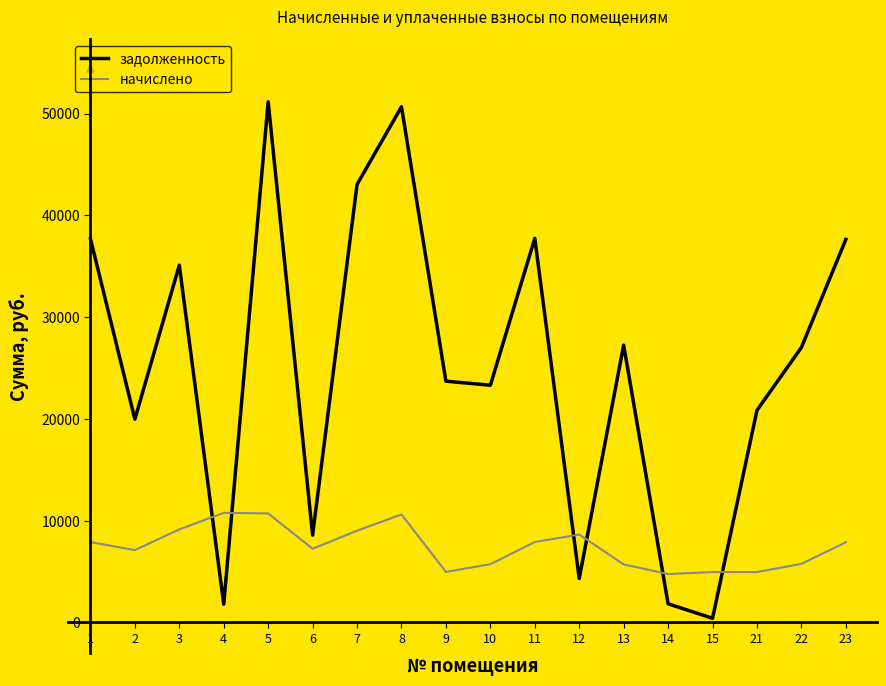

List the series in order of their peak value, lowest first.

начислено, задолженность